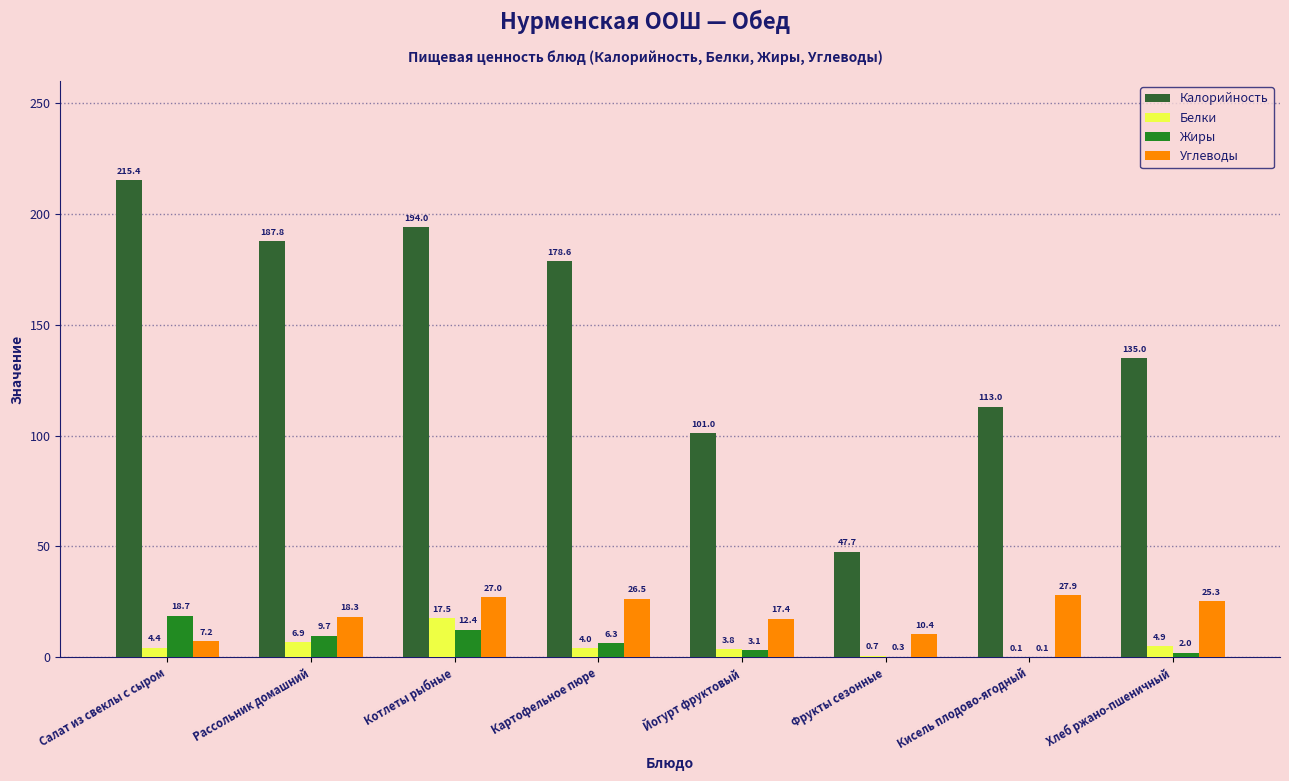

What is the total value across all series at Рассольник домашний?

222.7